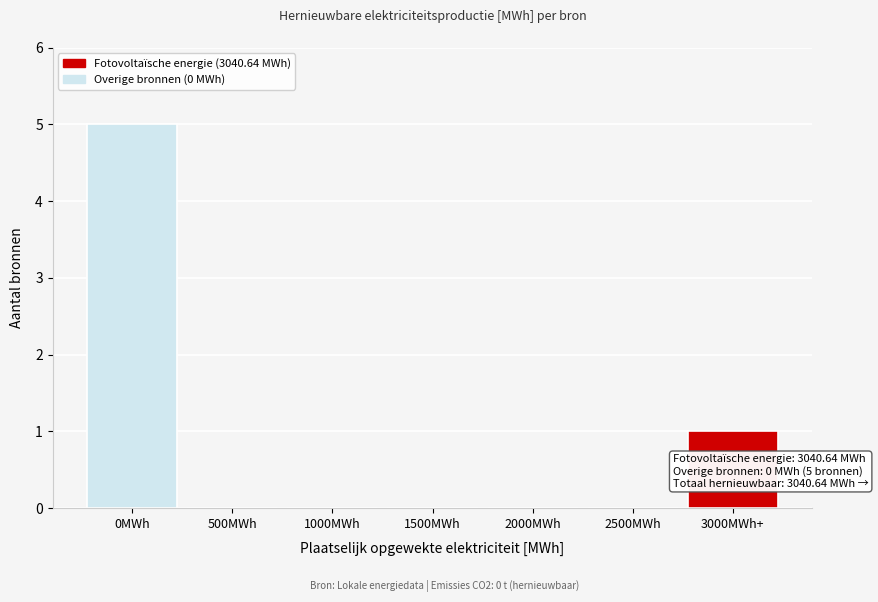

Reading left to right, transcribe all the data shown in this chart.

0MWh=5	500MWh=0	1000MWh=0	1500MWh=0	2000MWh=0	2500MWh=0	3000MWh+=1